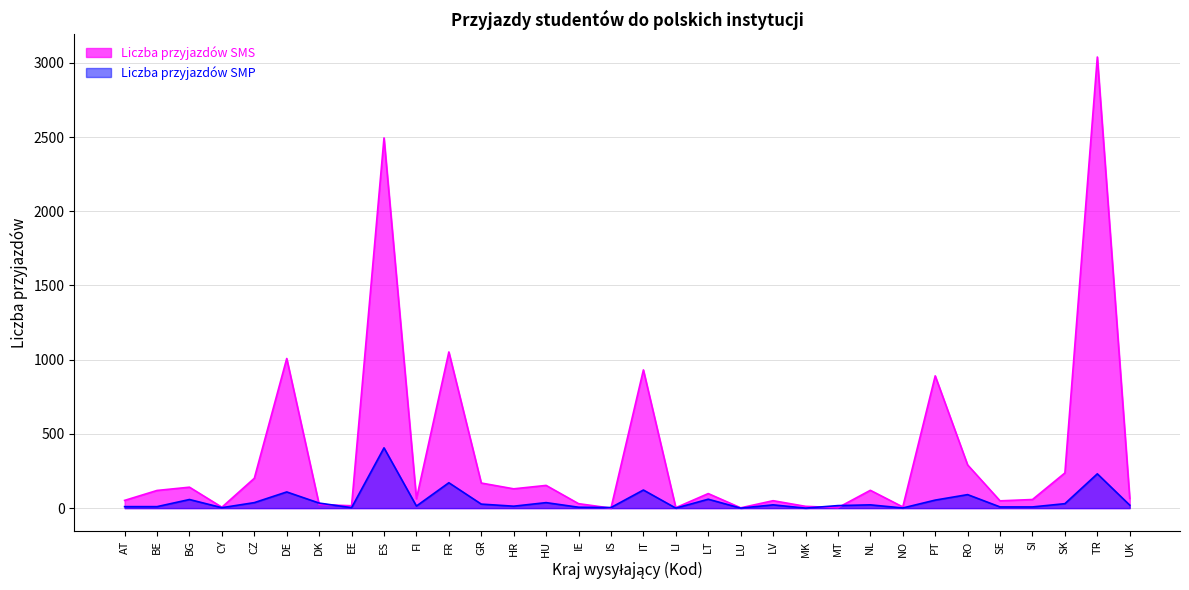

How many interior local peaks does the Liczba przyjazdów SMS series have?

11